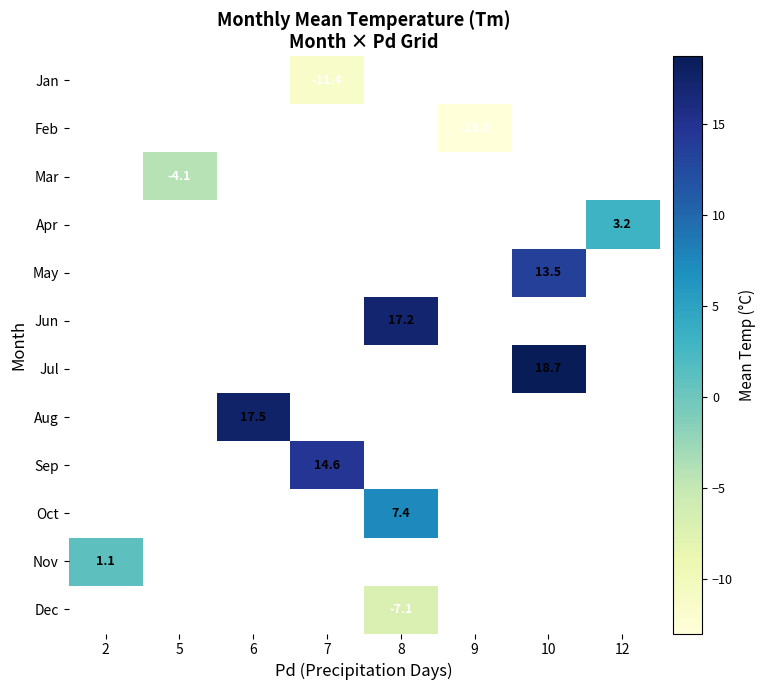

Which has a higher value, 6 or 10?

10